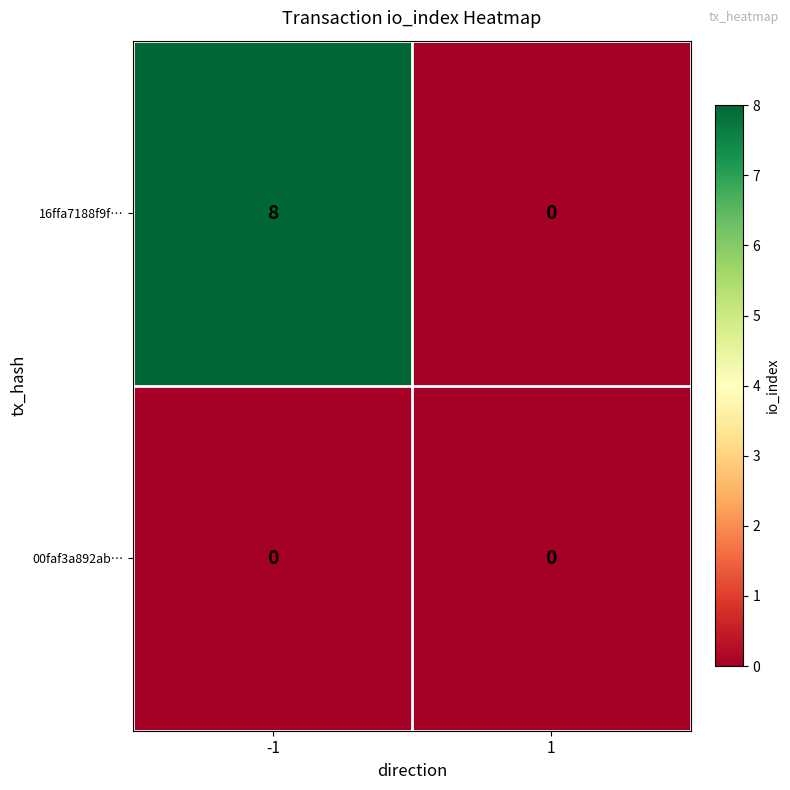

Rank the series by their maximum value, from highest to lowest.

16ffa7188f9f…, 00faf3a892ab…